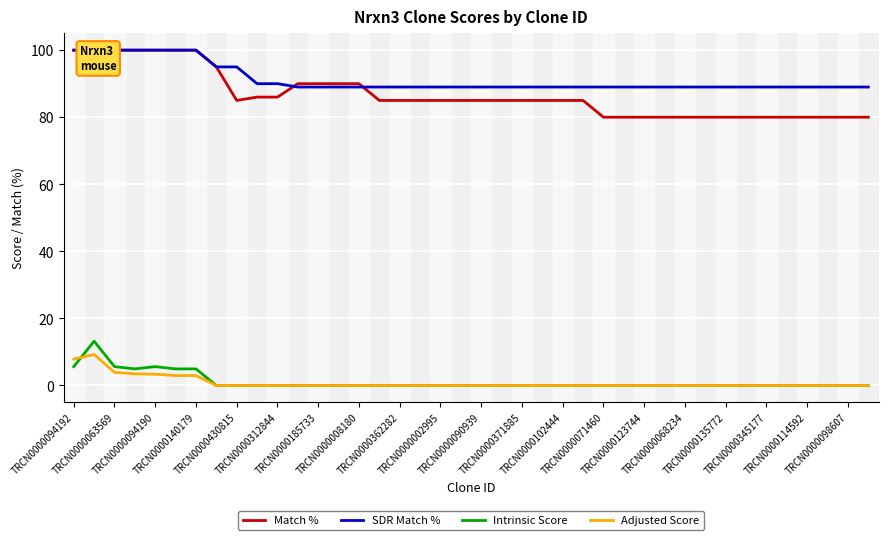

How many Match % values are between 80 and 90?

32